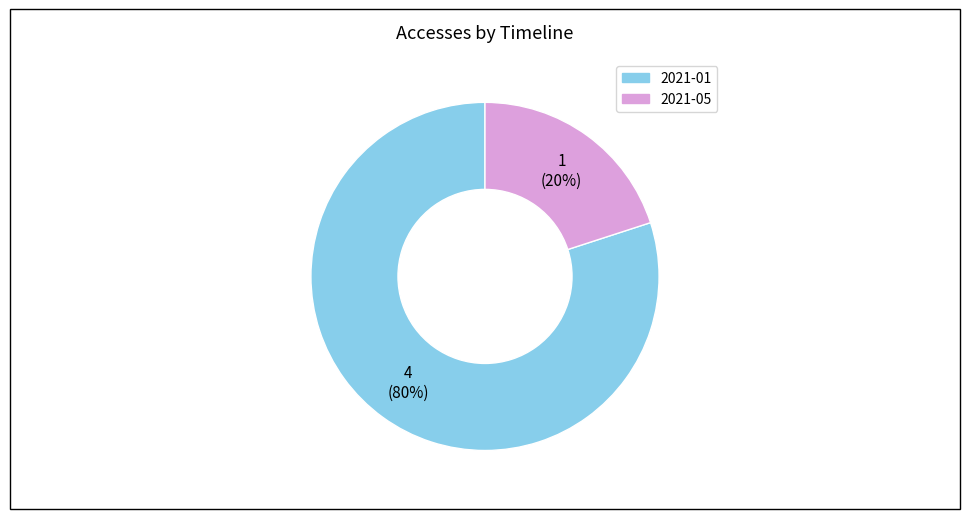

Does any single category account for the majority?

Yes